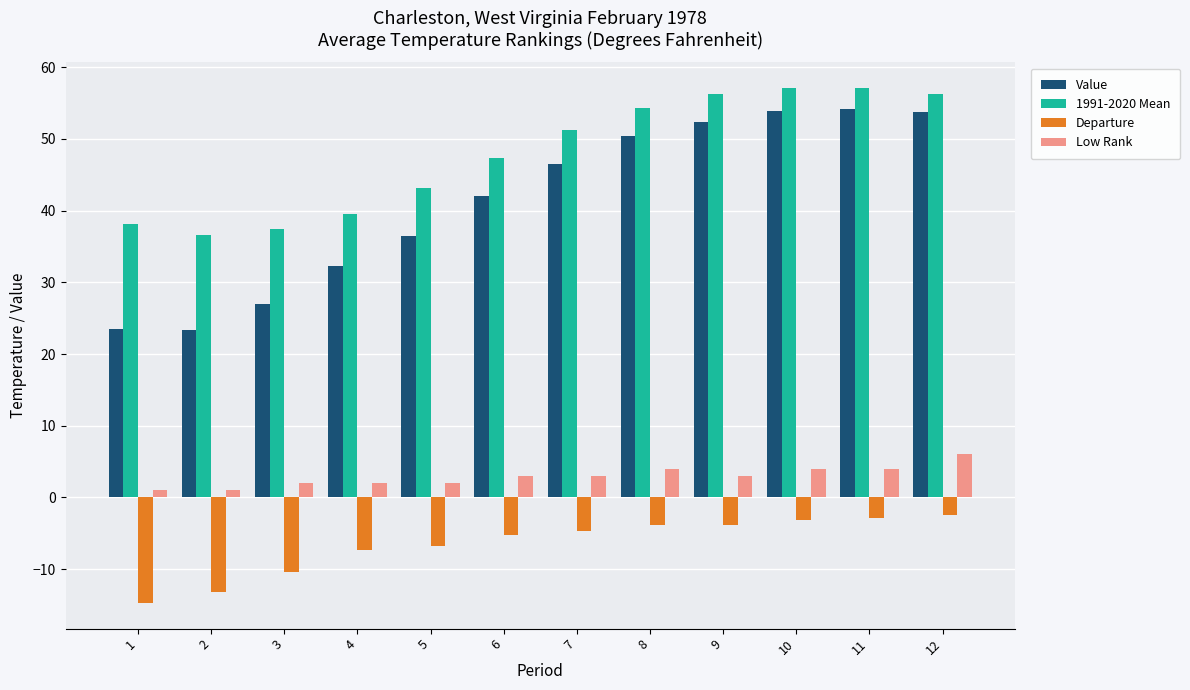

The value of 1991-2020 Mean at 12 is 27.1. True or false?

False